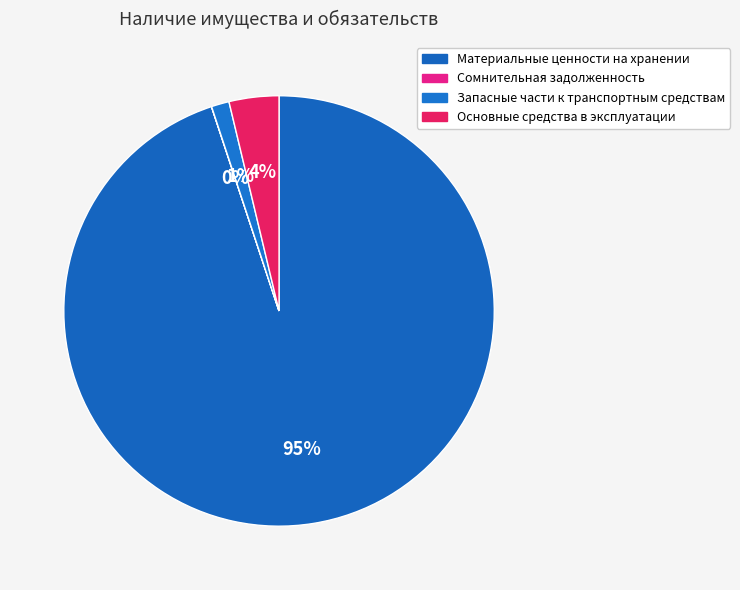

What percentage is the Материальные ценности на хранении slice, to the nearest percent?

95%